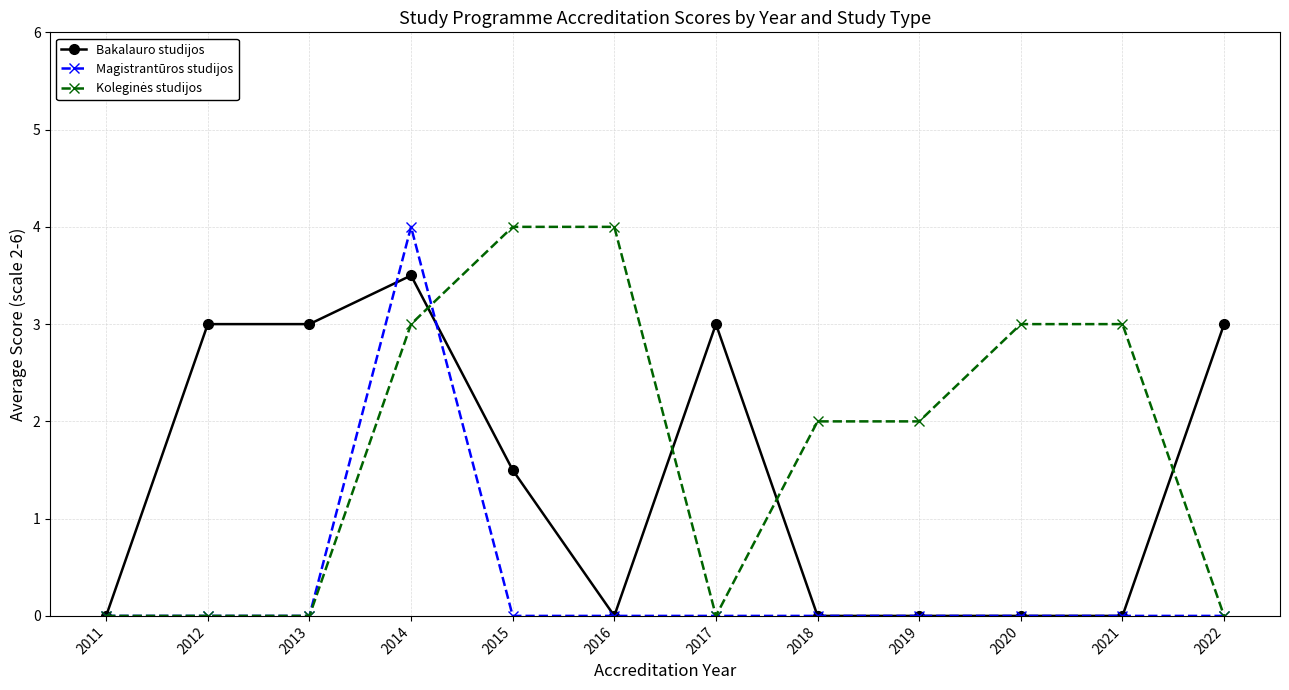

Between 2014 and 2020, which series saw the biggest shift?

Magistrantūros studijos